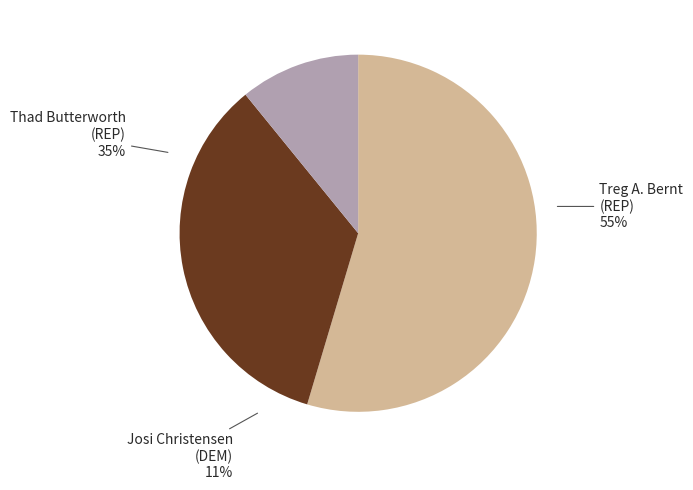

To the nearest percent, what is the difference between the Josi Christensen (DEM) and Treg A. Bernt (REP) slice percentages?

44%